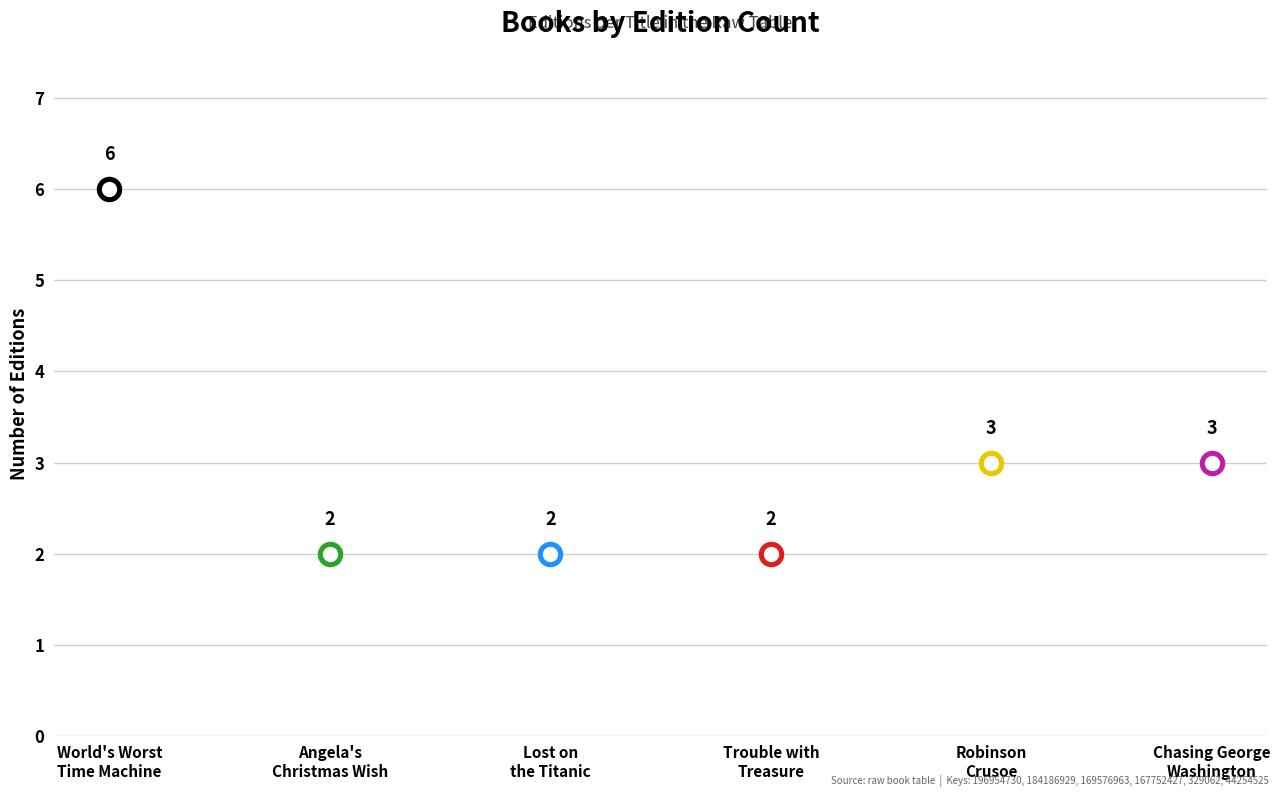

What is the change in value from Lost on the Titanic to Chasing George Washington?

+1